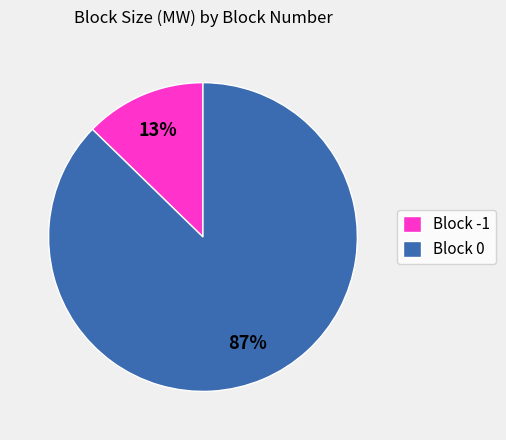

The Block -1 slice represents 3% of the pie. True or false?

False